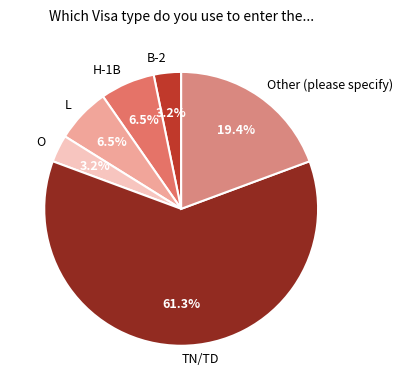

Count the number of slices in the pie.

6